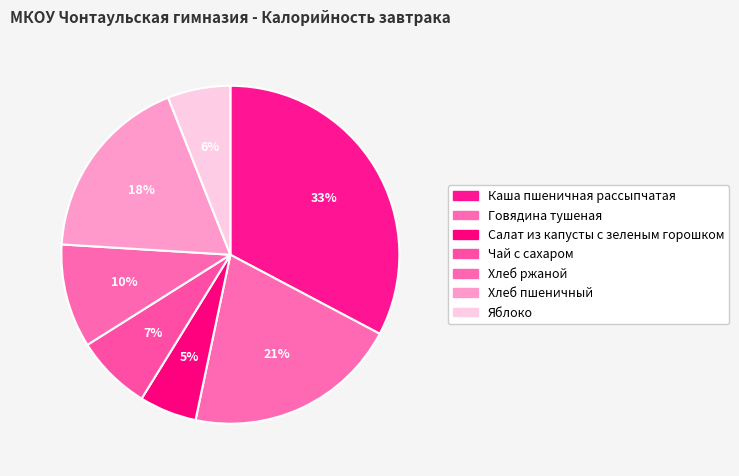

What is the total percentage of Хлеб ржаной and Чай с сахаром?

17.2%